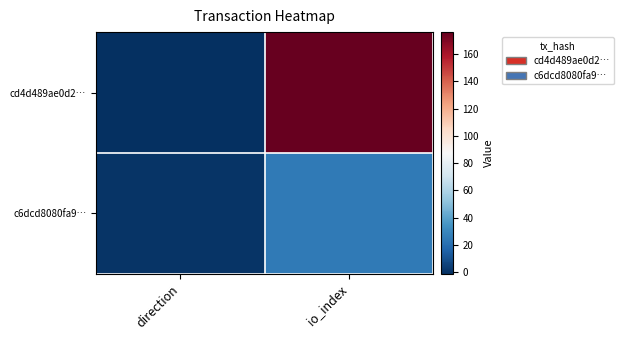

List the series in order of their peak value, lowest first.

c6dcd8080fa9…, cd4d489ae0d2…